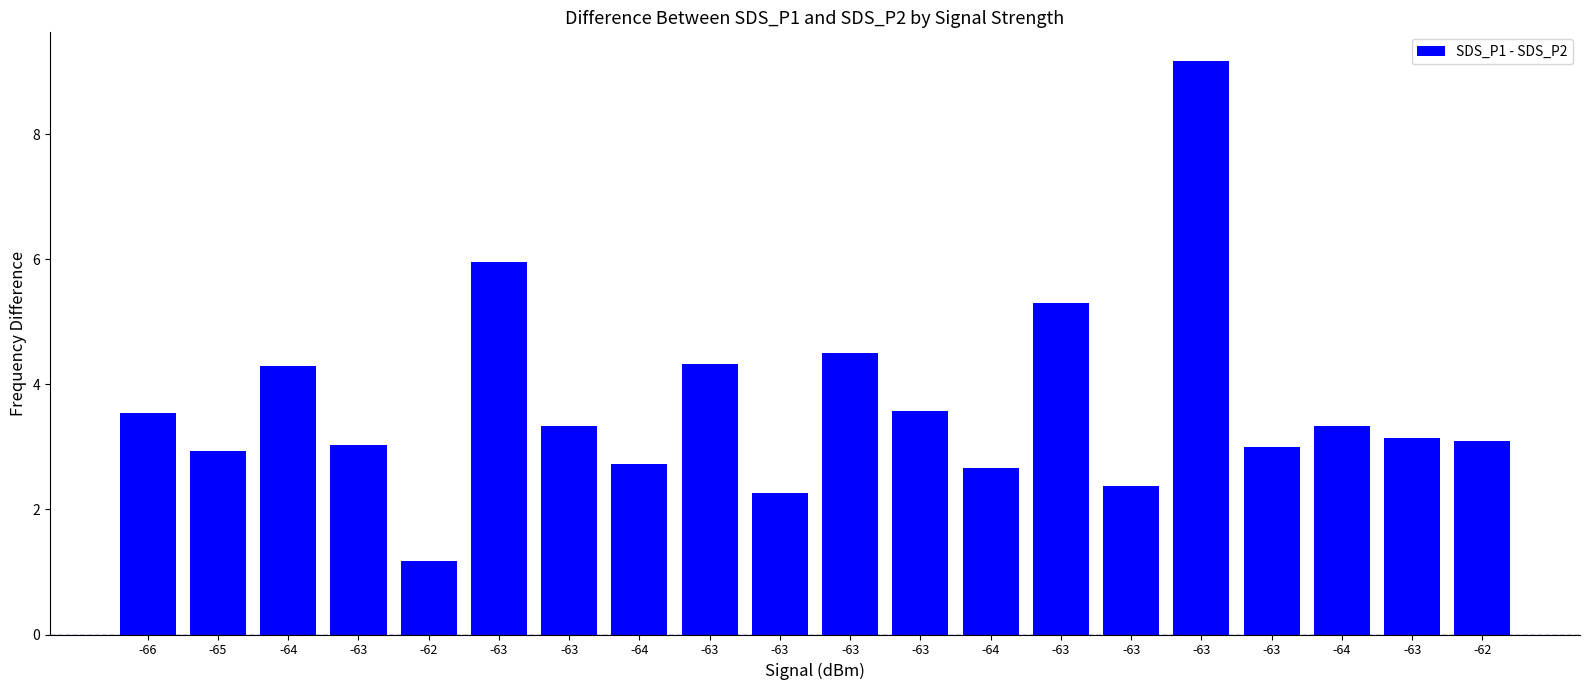

Reading left to right, list all the values displayed in this chart.

3.5	2.9	4.3	3.0	1.2	6.0	3.3	2.7	4.3	2.3	4.5	3.6	2.7	5.3	2.4	9.2	3.0	3.3	3.1	3.1